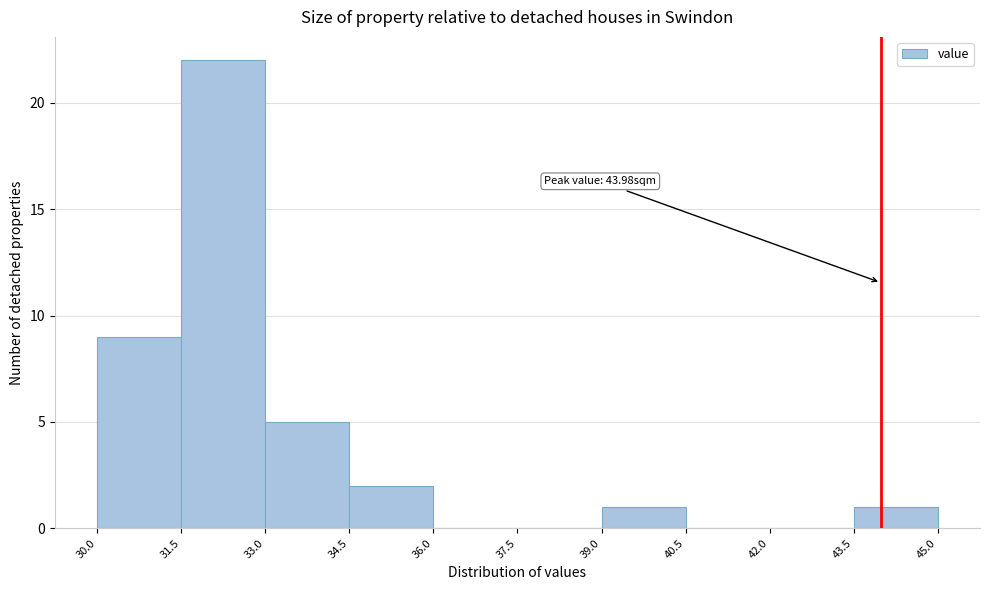

Over which range of the x-axis is the bar tallest?

31.5 to 33.0